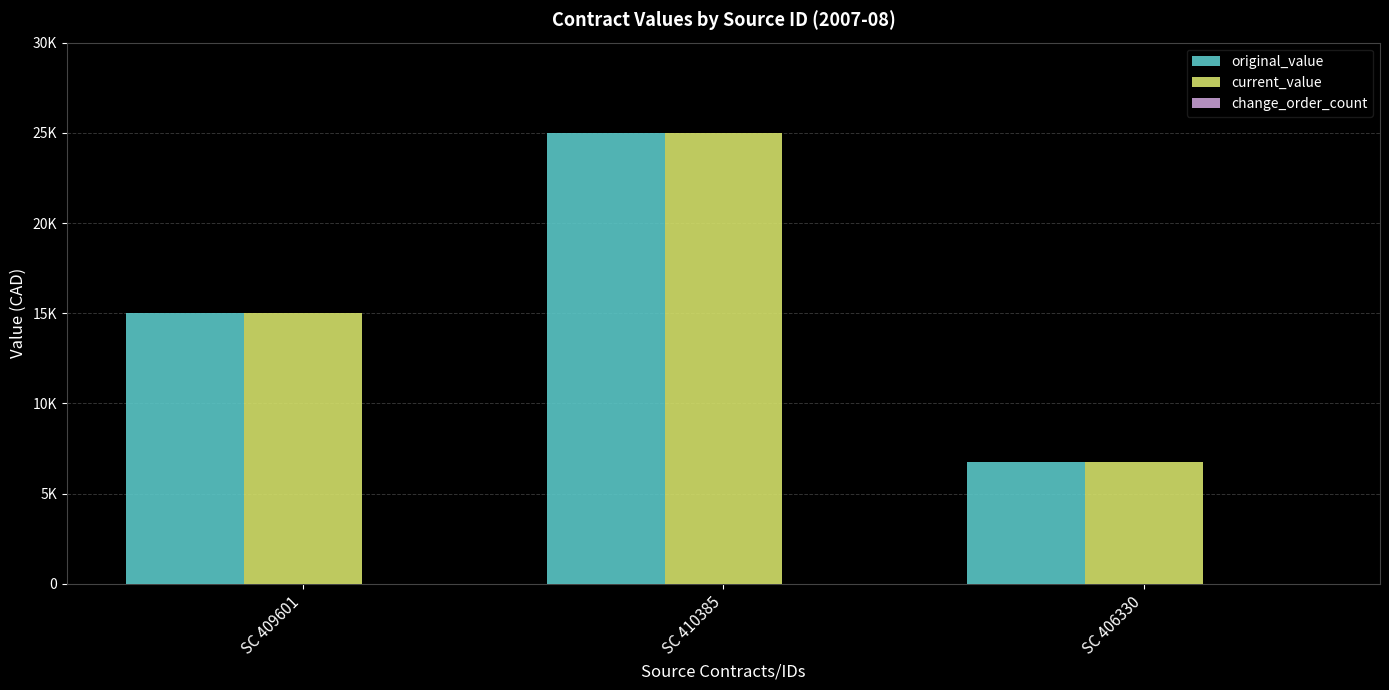

Does the chart contain any negative values?

No